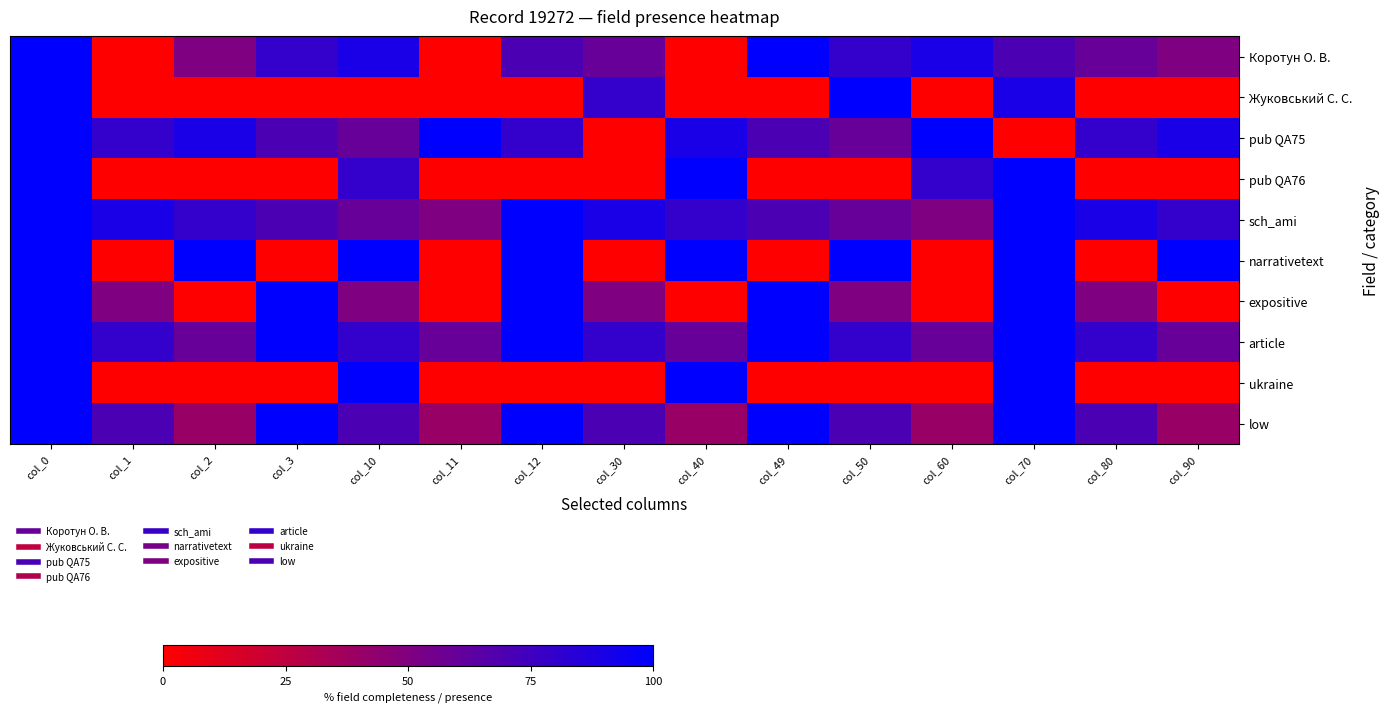

Reading left to right, what are all the values shown in this chart?

Коротун О. В.: col_0=100	col_1=0	col_2=50	col_3=80	col_10=90	col_11=0	col_12=70	col_30=60	col_40=0	col_49=100	col_50=80	col_60=90	col_70=70	col_80=60	col_90=50
Жуковський С. С.: col_0=100	col_1=0	col_2=0	col_3=0	col_10=0	col_11=0	col_12=0	col_30=80	col_40=0	col_49=0	col_50=100	col_60=0	col_70=90	col_80=0	col_90=0
pub QA75: col_0=100	col_1=80	col_2=90	col_3=70	col_10=60	col_11=100	col_12=80	col_30=0	col_40=90	col_49=70	col_50=60	col_60=100	col_70=0	col_80=80	col_90=90
pub QA76: col_0=100	col_1=0	col_2=0	col_3=0	col_10=80	col_11=0	col_12=0	col_30=0	col_40=100	col_49=0	col_50=0	col_60=80	col_70=100	col_80=0	col_90=0
sch_ami: col_0=100	col_1=90	col_2=80	col_3=70	col_10=60	col_11=50	col_12=100	col_30=90	col_40=80	col_49=70	col_50=60	col_60=50	col_70=100	col_80=90	col_90=80
narrativetext: col_0=100	col_1=0	col_2=100	col_3=0	col_10=100	col_11=0	col_12=100	col_30=0	col_40=100	col_49=0	col_50=100	col_60=0	col_70=100	col_80=0	col_90=100
expositive: col_0=100	col_1=50	col_2=0	col_3=100	col_10=50	col_11=0	col_12=100	col_30=50	col_40=0	col_49=100	col_50=50	col_60=0	col_70=100	col_80=50	col_90=0
article: col_0=100	col_1=80	col_2=60	col_3=100	col_10=80	col_11=60	col_12=100	col_30=80	col_40=60	col_49=100	col_50=80	col_60=60	col_70=100	col_80=80	col_90=60
ukraine: col_0=100	col_1=0	col_2=0	col_3=0	col_10=100	col_11=0	col_12=0	col_30=0	col_40=100	col_49=0	col_50=0	col_60=0	col_70=100	col_80=0	col_90=0
low: col_0=100	col_1=70	col_2=40	col_3=100	col_10=70	col_11=40	col_12=100	col_30=70	col_40=40	col_49=100	col_50=70	col_60=40	col_70=100	col_80=70	col_90=40